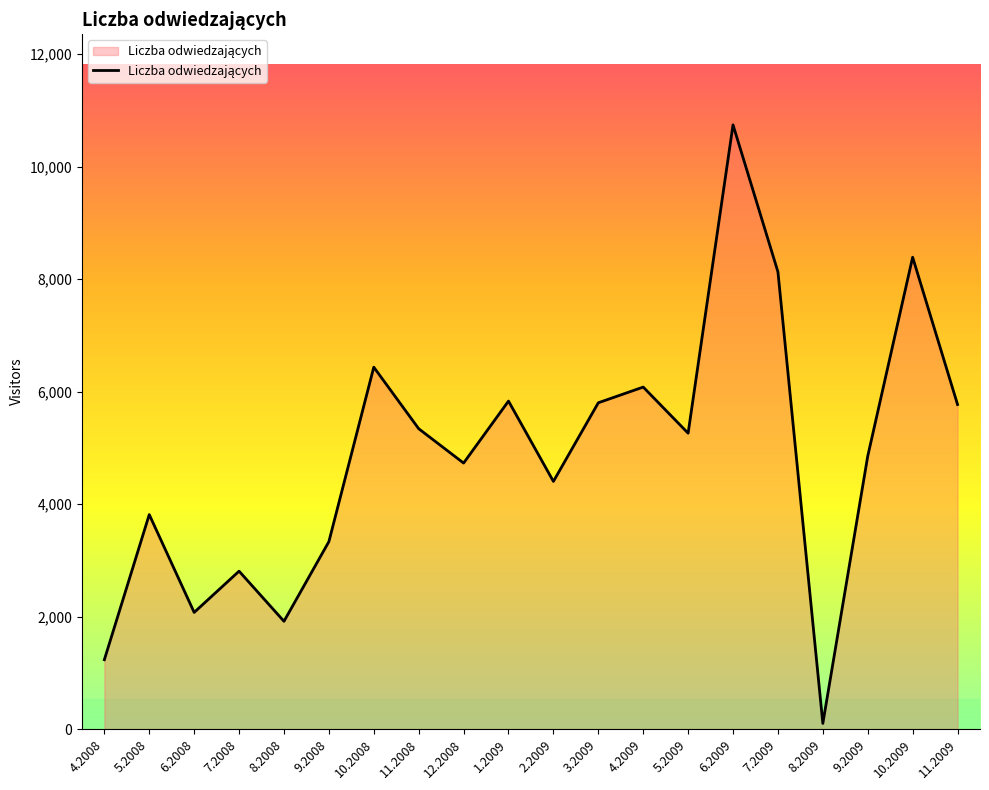

What is the change in value from 2.2009 to 6.2009?

+6339